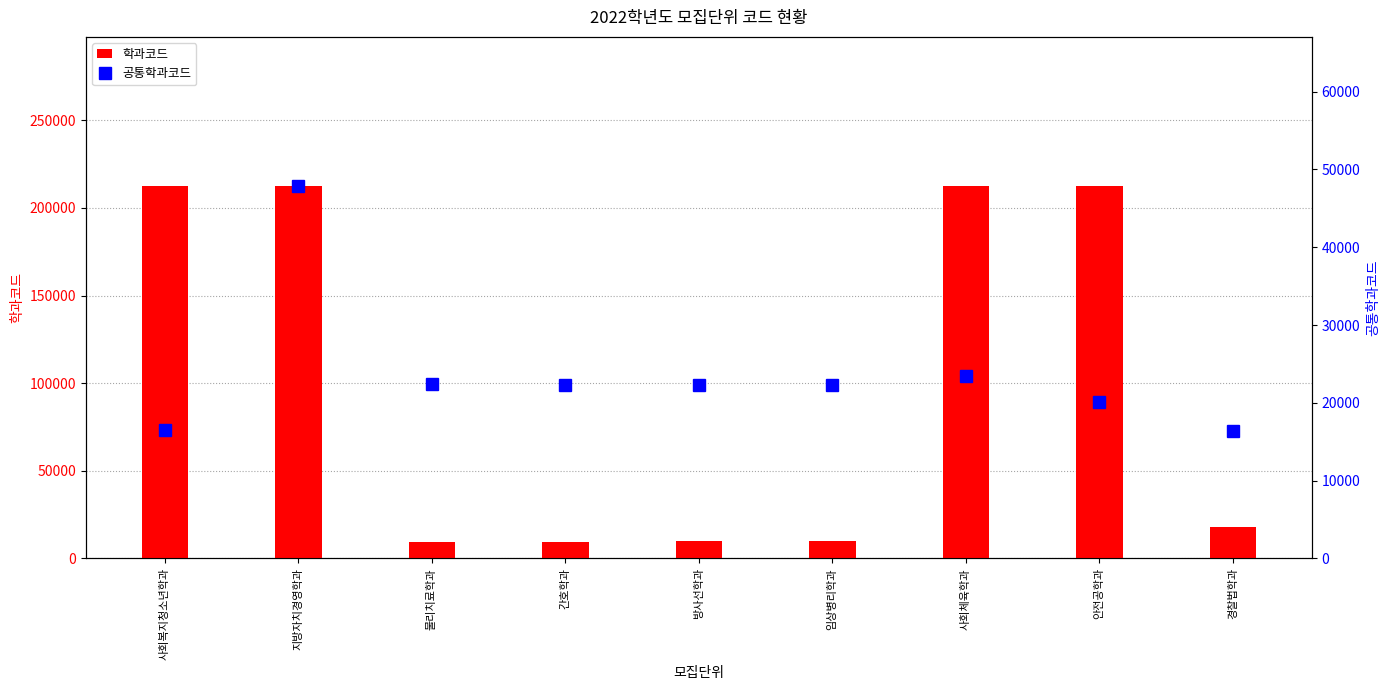

At which label does 공통학과코드 first exceed 22330?

지방자치경영학과